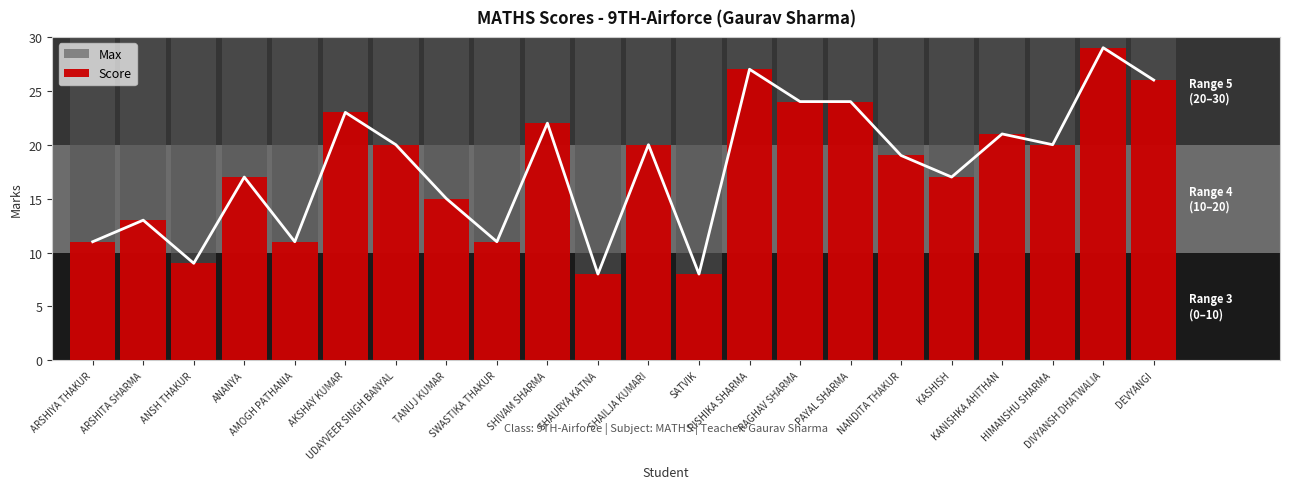

Which category has the lowest value in the Max series?

ARSHIYA THAKUR